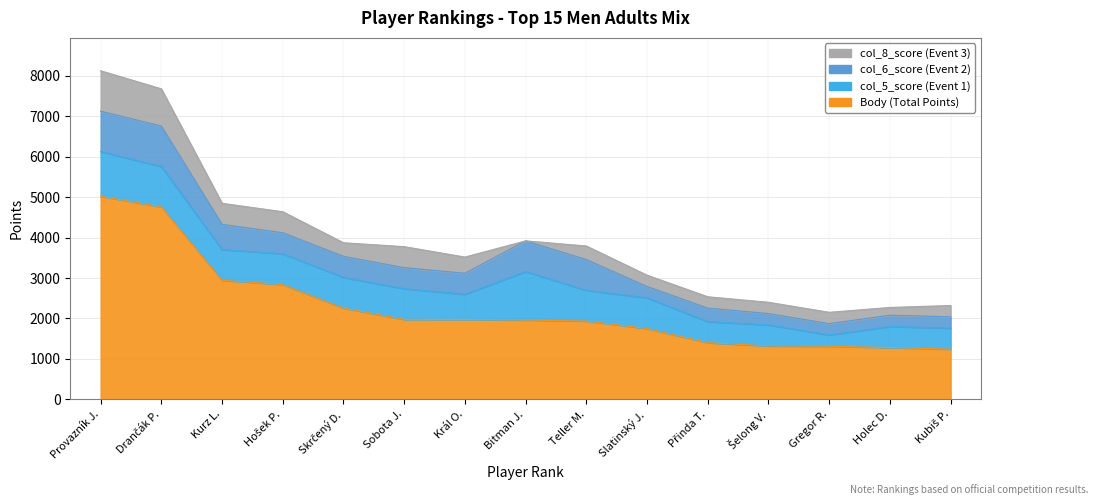

At which label is col_6_score closest to 640?

3